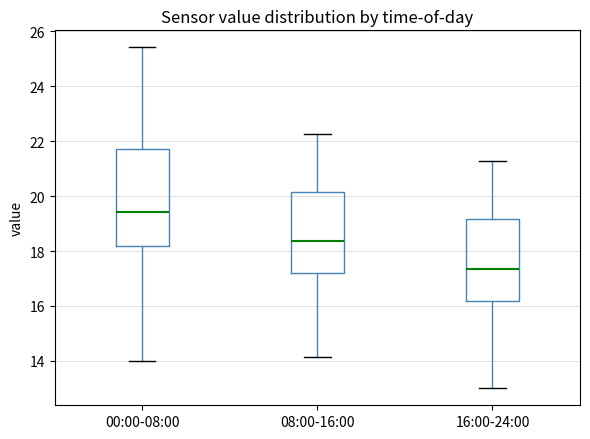

Reading left to right, transcribe this box plot: for each box, give where its median line is, the range the box spans, and where its two whiskers end, as read against the y-axis. The values are not printed on the chart, so give them approximately, as read against the axis.

00:00-08:00: median 19.4, box 18.2 to 21.8, whiskers 14.0 to 25.4
08:00-16:00: median 18.4, box 17.2 to 20.2, whiskers 14.2 to 22.2
16:00-24:00: median 17.4, box 16.2 to 19.2, whiskers 13.0 to 21.2